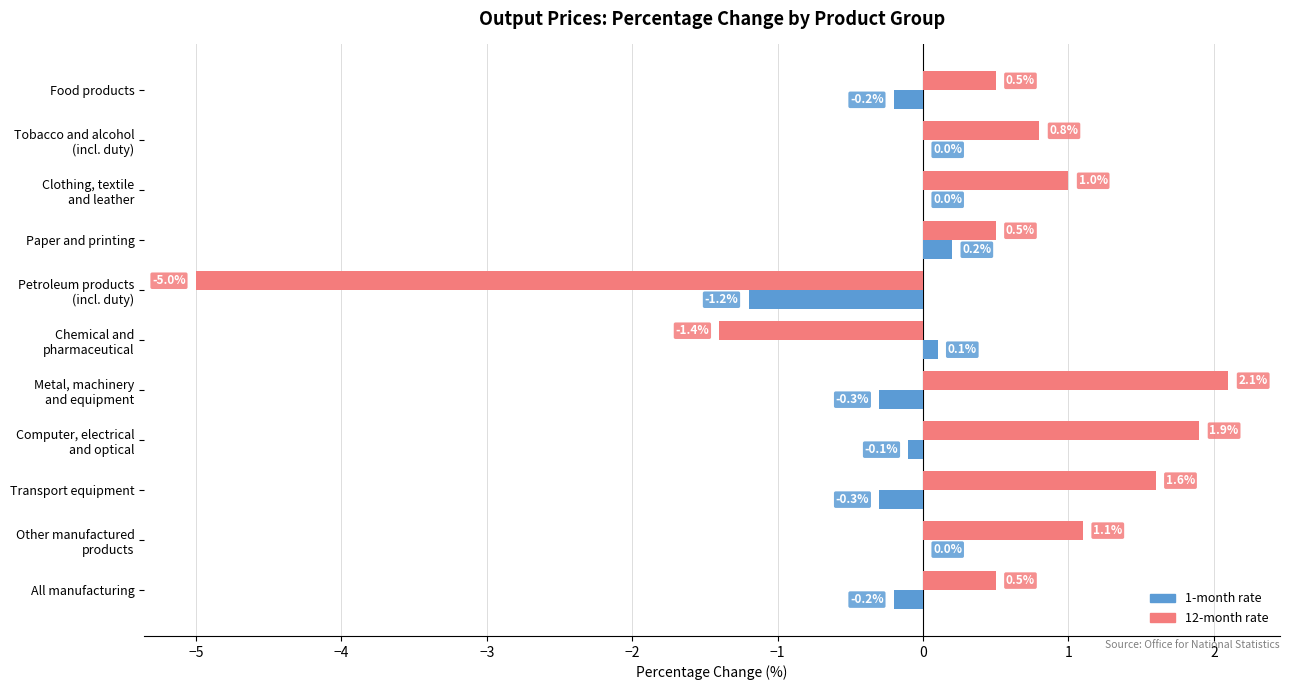

Which category has the highest value in the 1-month rate series?

Paper and printing